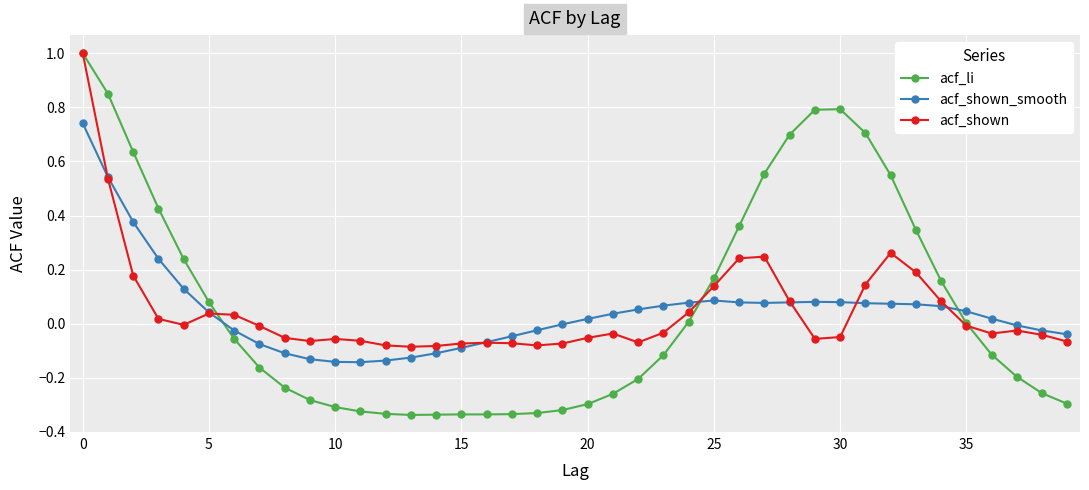

What is the sum of all acf_li values?

2.6